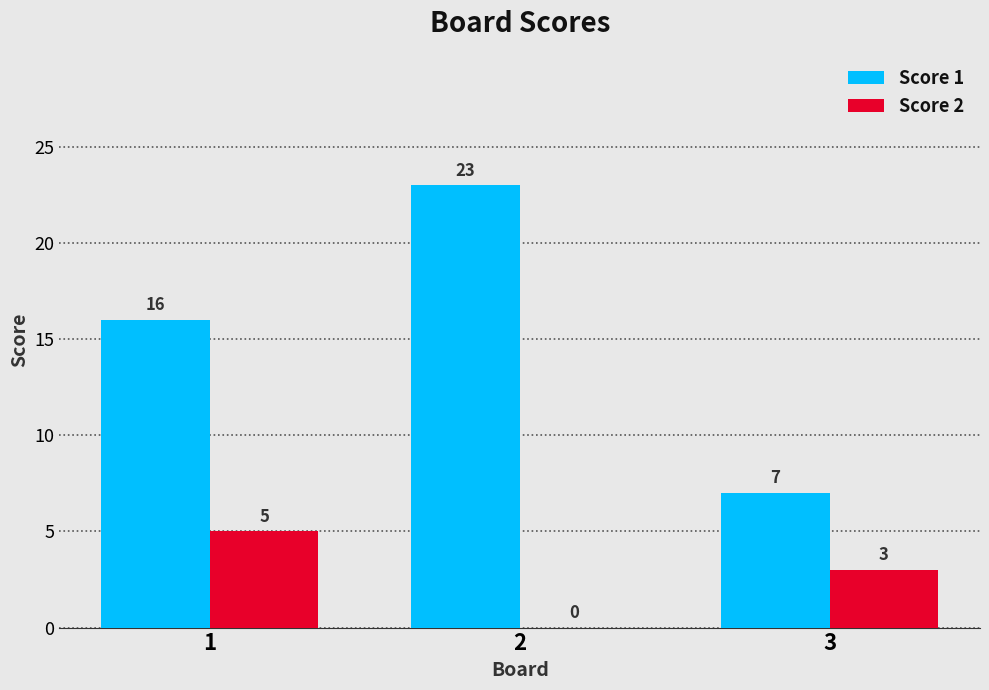

What is the sum of the Score 2 values at 3 and 1?

8